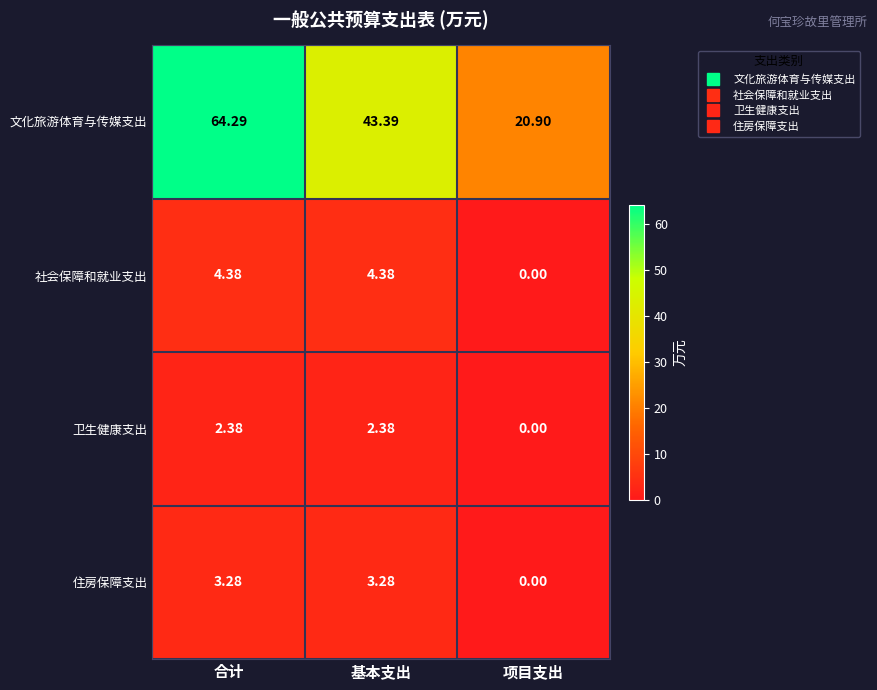

Which category has the lowest value in the 社会保障和就业支出 series?

项目支出